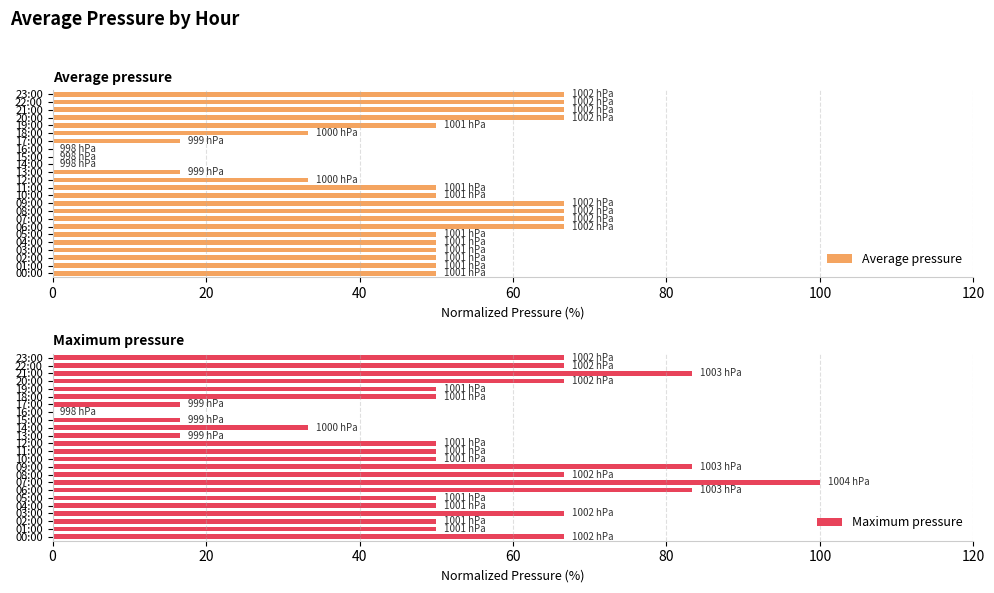

True or false: Maximum pressure has a value of 83.3 at 21:00.

True